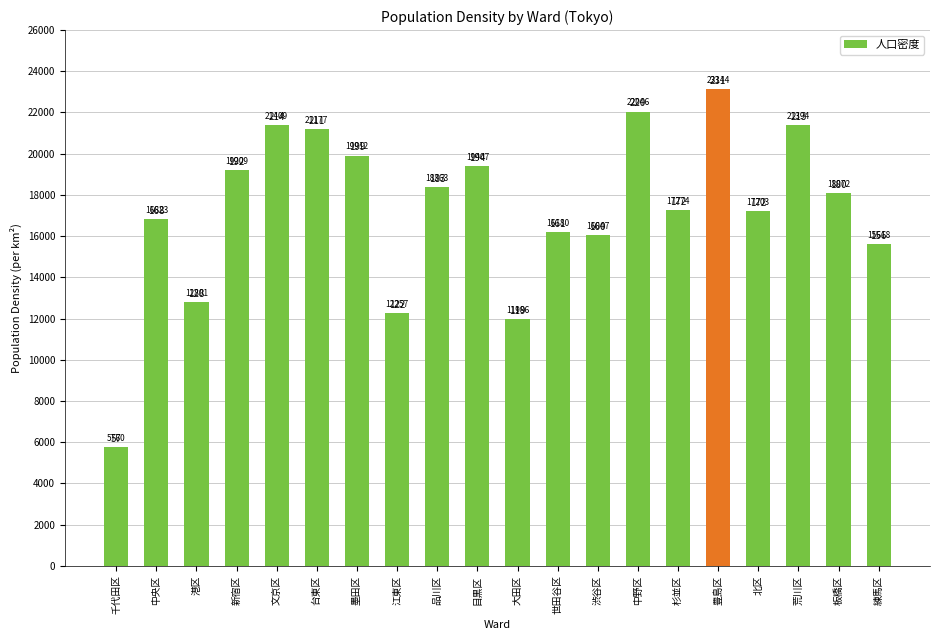

Is it true that the value at 中央区 is 5920?

False